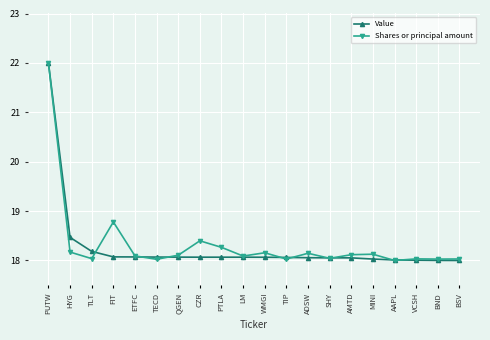

What is the sum of all Value values?

365.5